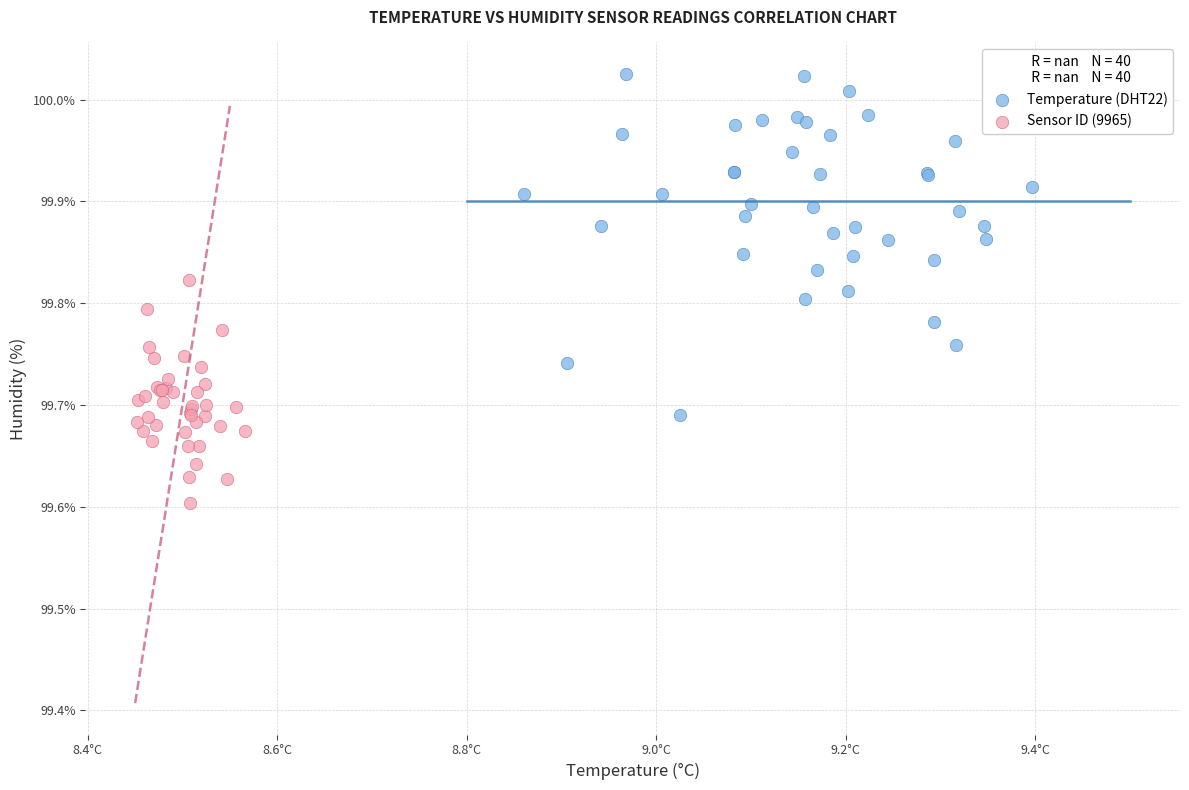

What are all the series names shown in the legend?

Temperature (DHT22), Sensor ID (9965)